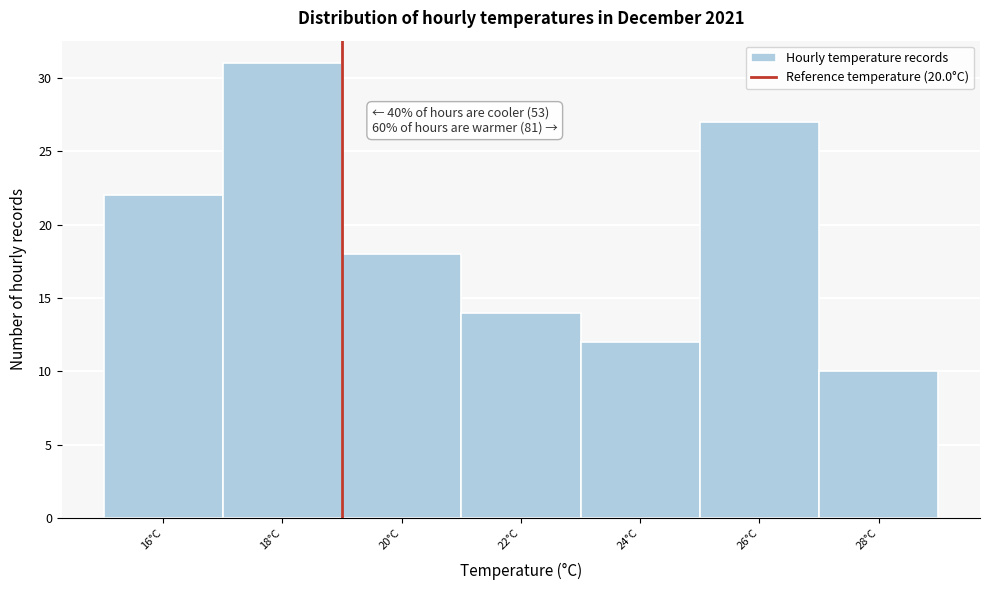

Reading left to right, list all the values displayed in this chart.

16°C=22	18°C=31	20°C=18	22°C=14	24°C=12	26°C=27	28°C=10